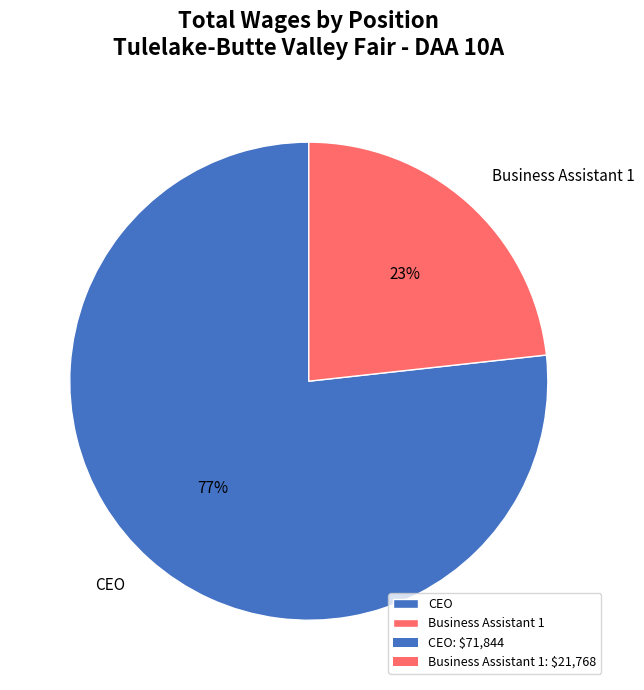

Rank the categories by value from lowest to highest.

Business Assistant 1, CEO